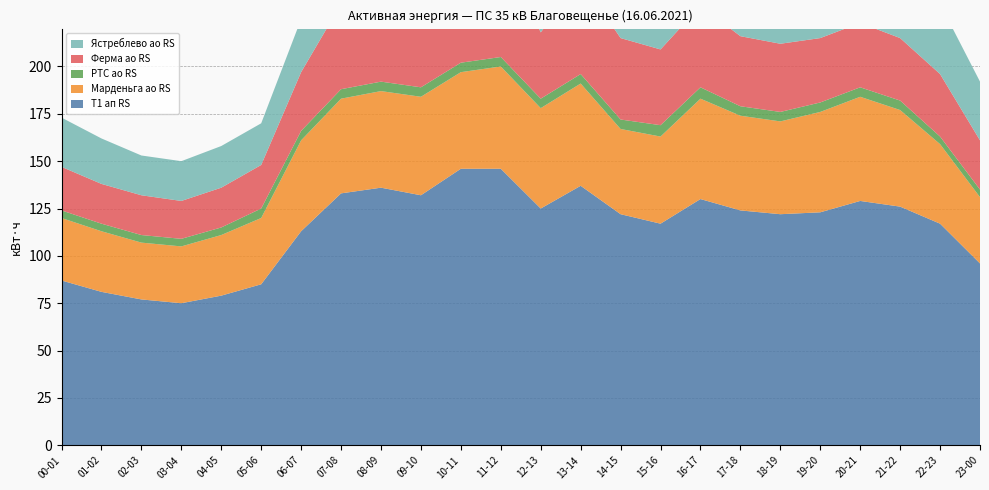

Reading left to right, list all the values displayed in this chart.

T1 ап RS: 00-01=87	01-02=81	02-03=77	03-04=75	04-05=79	05-06=85	06-07=113	07-08=133	08-09=136	09-10=132	10-11=146	11-12=146	12-13=125	13-14=137	14-15=122	15-16=117	16-17=130	17-18=124	18-19=122	19-20=123	20-21=129	21-22=126	22-23=117	23-00=96
Марденьга ао RS: 00-01=33	01-02=32	02-03=30	03-04=30	04-05=32	05-06=35	06-07=48	07-08=50	08-09=51	09-10=52	10-11=51	11-12=54	12-13=53	13-14=54	14-15=45	15-16=46	16-17=53	17-18=50	18-19=49	19-20=53	20-21=55	21-22=51	22-23=42	23-00=35
РТС ао RS: 00-01=4	01-02=4	02-03=4	03-04=4	04-05=4	05-06=5	06-07=5	07-08=5	08-09=5	09-10=5	10-11=5	11-12=5	12-13=5	13-14=5	14-15=5	15-16=6	16-17=6	17-18=5	18-19=5	19-20=5	20-21=5	21-22=5	22-23=4	23-00=4
Ферма ао RS: 00-01=23	01-02=21	02-03=21	03-04=20	04-05=21	05-06=23	06-07=31	07-08=45	08-09=51	09-10=52	10-11=62	11-12=60	12-13=35	13-14=50	14-15=43	15-16=40	16-17=43	17-18=37	18-19=36	19-20=34	20-21=34	21-22=33	22-23=33	23-00=26
Ястреблево ао RS: 00-01=26	01-02=24	02-03=21	03-04=21	04-05=22	05-06=22	06-07=28	07-08=32	08-09=28	09-10=23	10-11=28	11-12=27	12-13=32	13-14=28	14-15=28	15-16=25	16-17=28	17-18=32	18-19=31	19-20=31	20-21=35	21-22=37	22-23=37	23-00=31